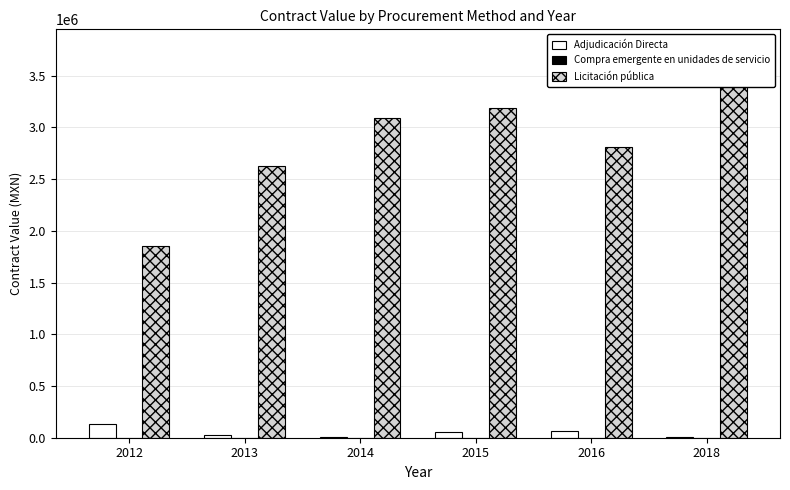

The value of Compra emergente en unidades de servicio at 2013 is 571.0. True or false?

True